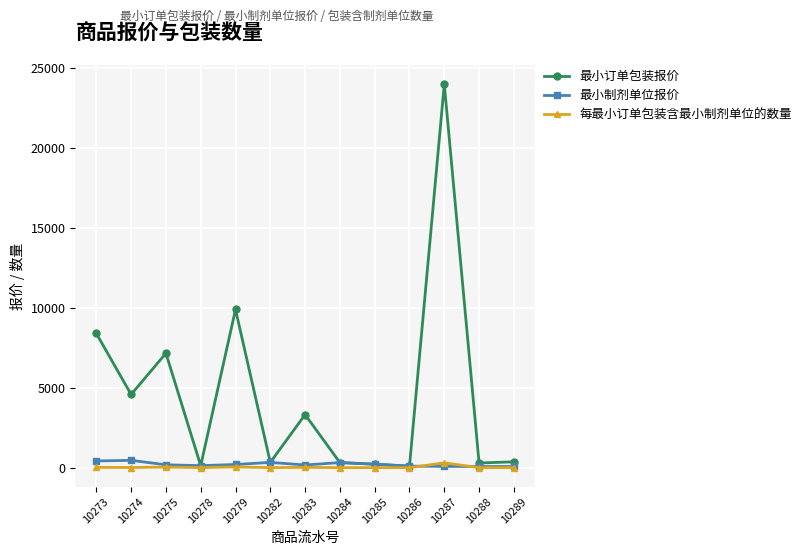

Which series has the largest range (max minus min)?

最小订单包装报价